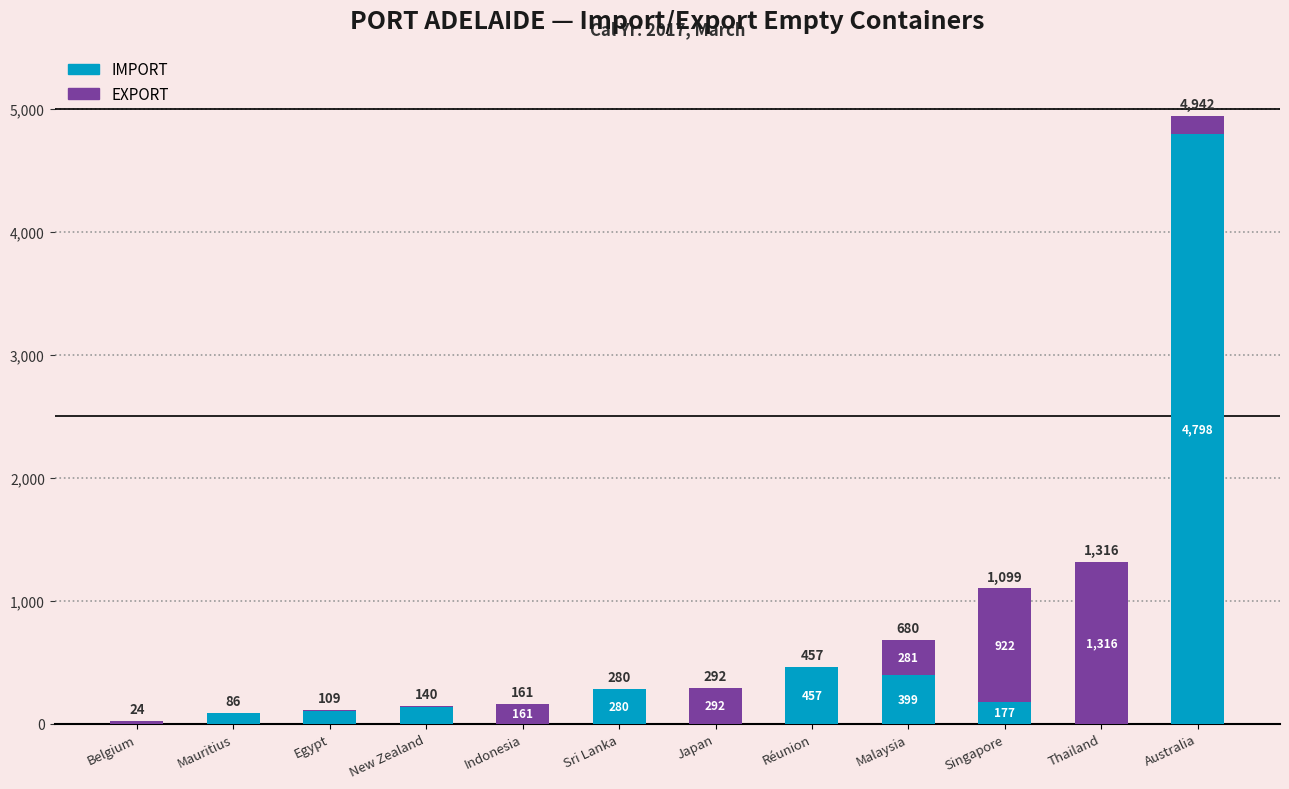

At which label does IMPORT reach its peak?

Australia